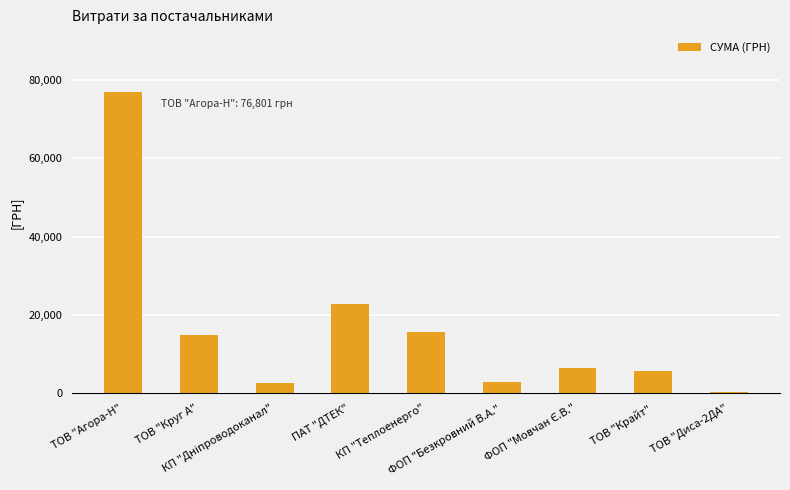

What is the sum of all values?

148108.3